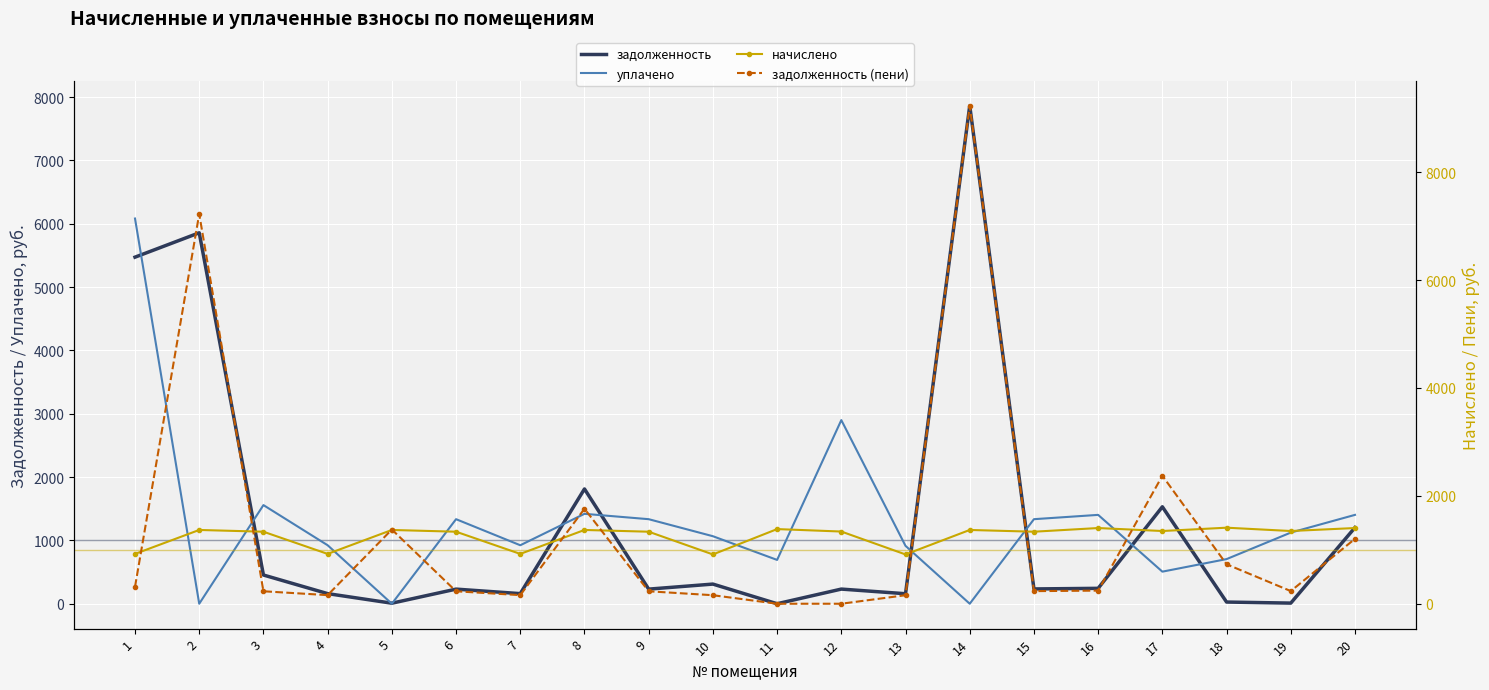

How many times do уплачено and начислено cross each other?

4